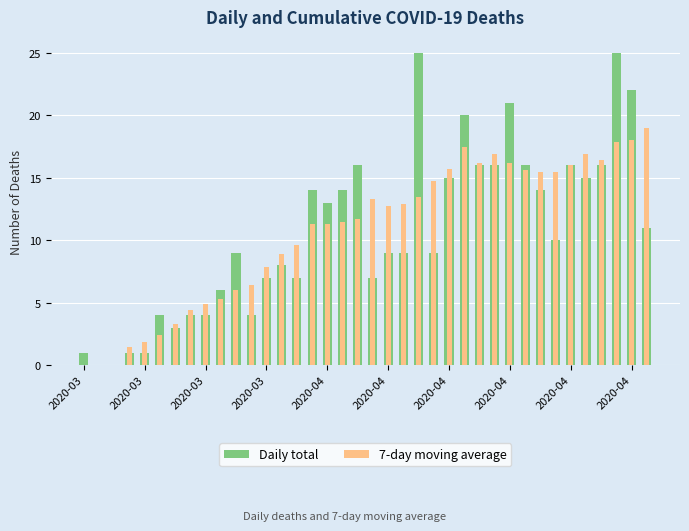

What is the sum of the Daily total values at 15 and 2020-04?

15.0